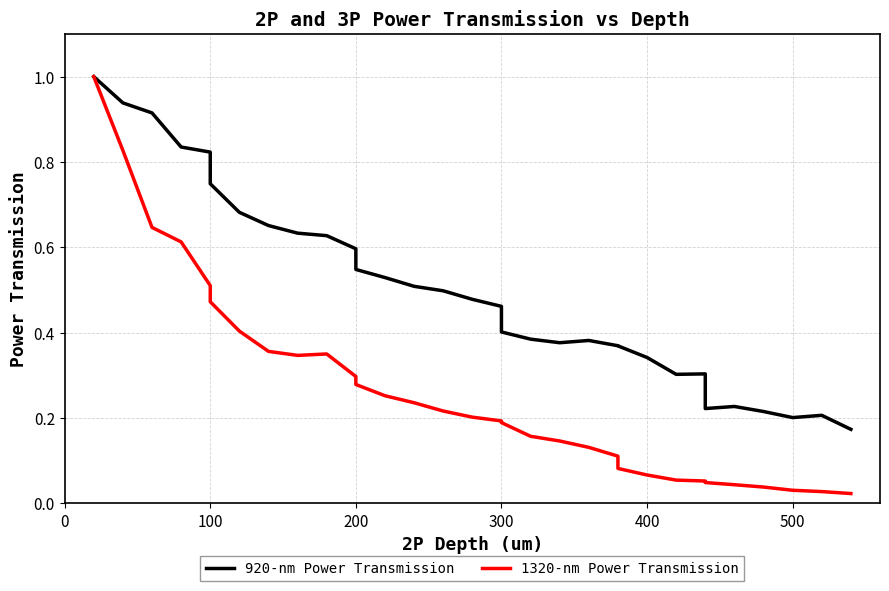

True or false: 920-nm Power Transmission and 1320-nm Power Transmission intersect in this chart.

False